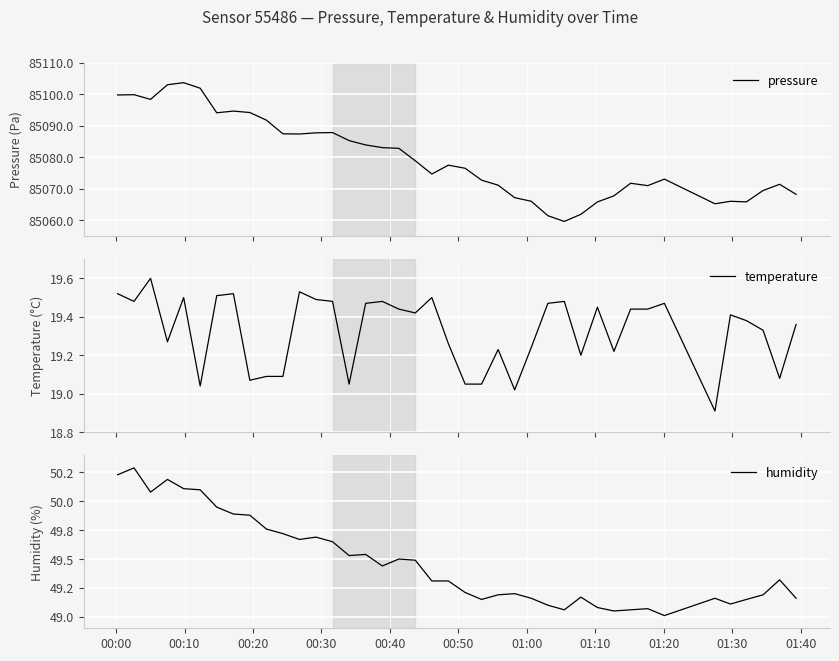

What is the highest value of the pressure series?

85103.8